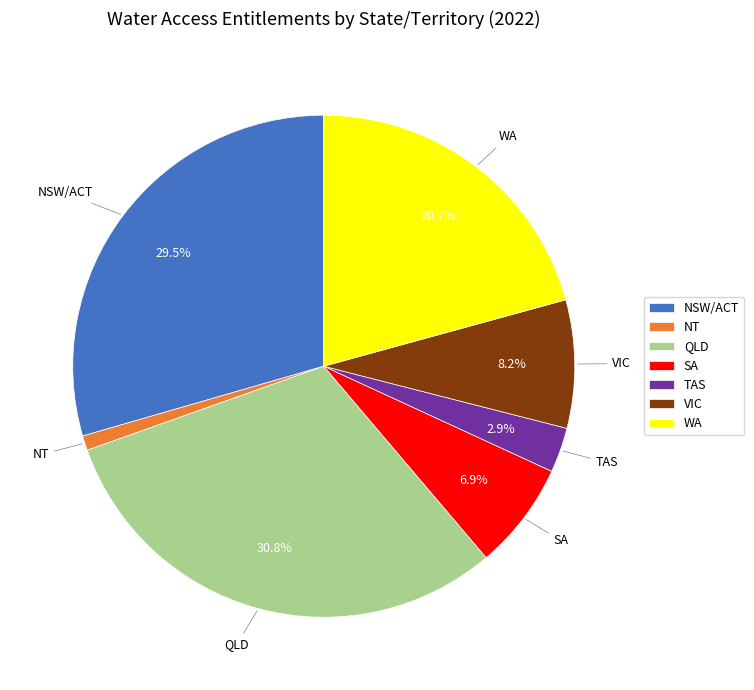

What is the smallest slice in the pie chart?

NT